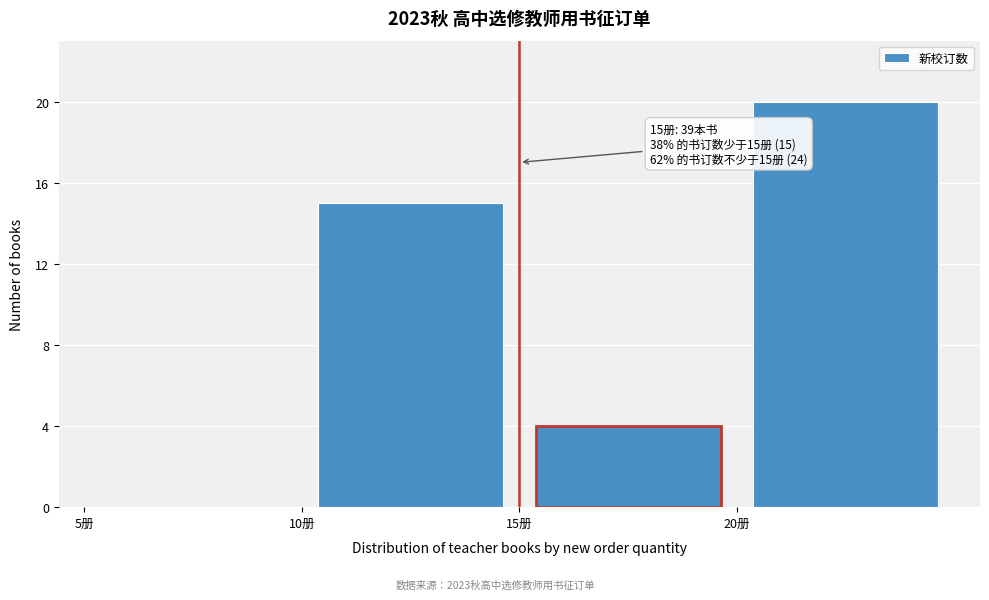

Which range on the x-axis has the tallest bar?

20 to 25